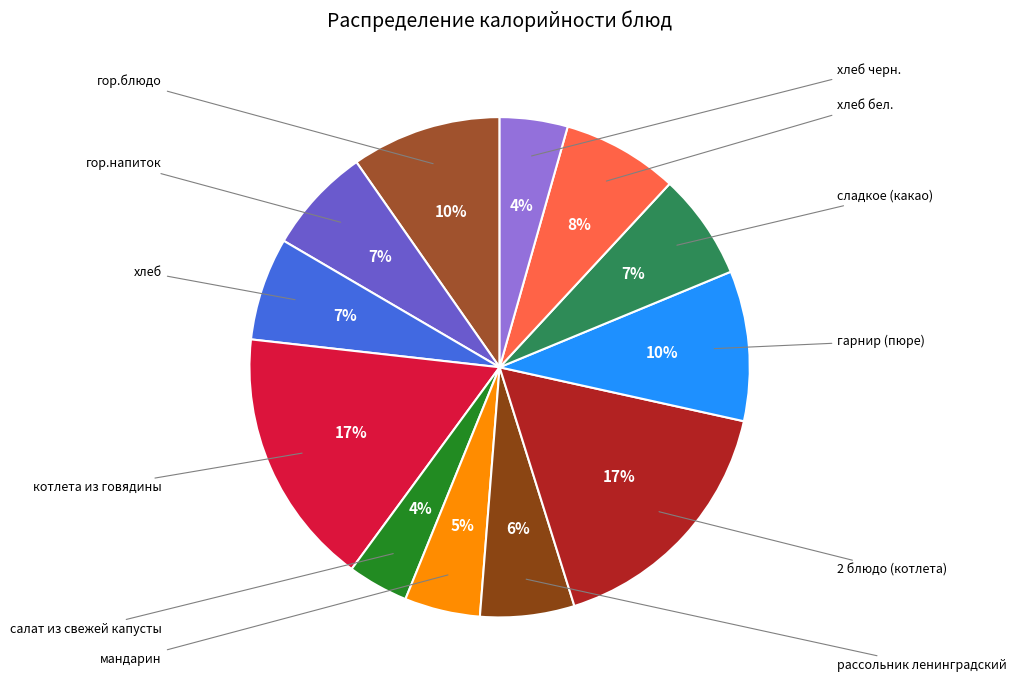

To the nearest percent, what is the difference between the largest and smallest slice percentages?

13%